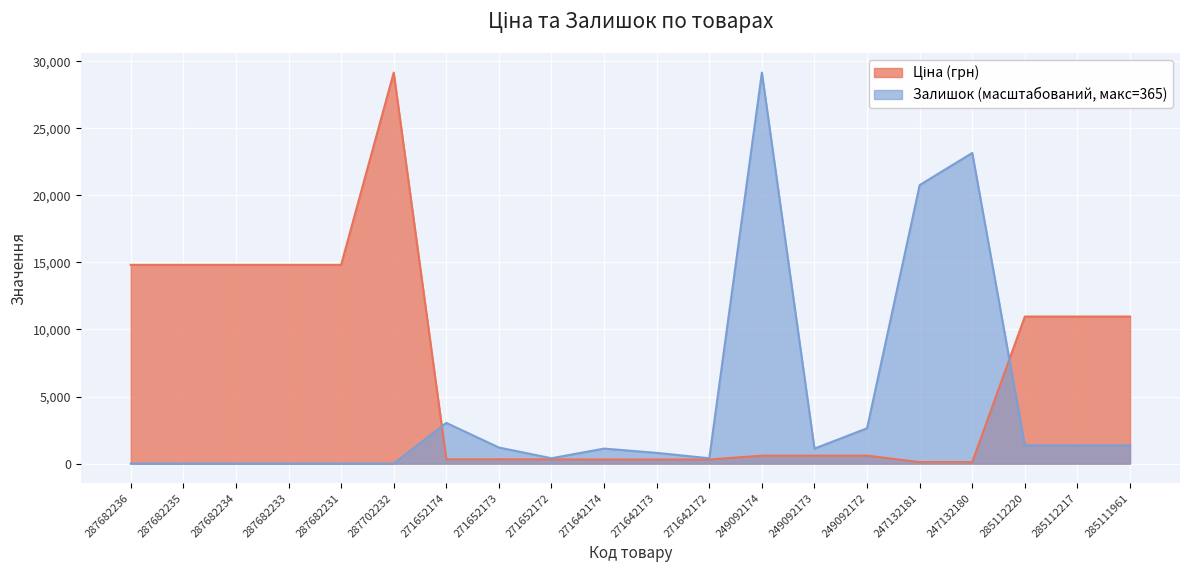

Which series has the widest spread of values?

Залишок